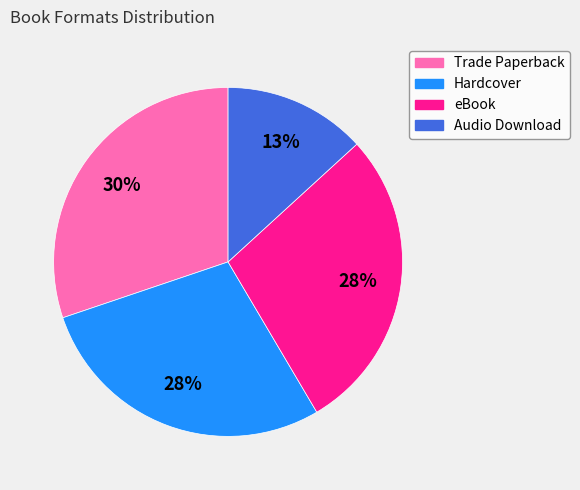

To the nearest percent, what percentage of the pie is Audio Download?

13%